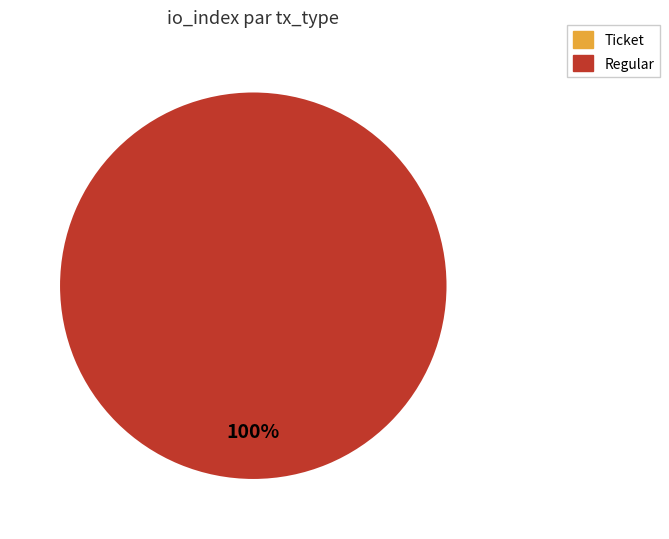

Is the sum of Regular and Ticket greater than half?

Yes